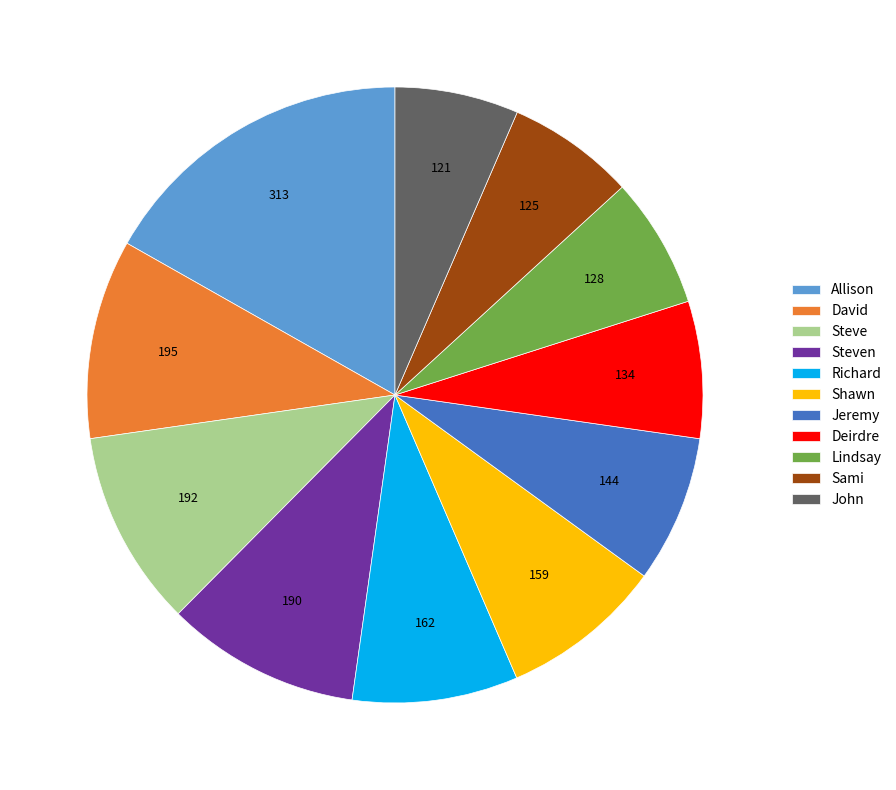

Is there a majority slice in this chart?

No